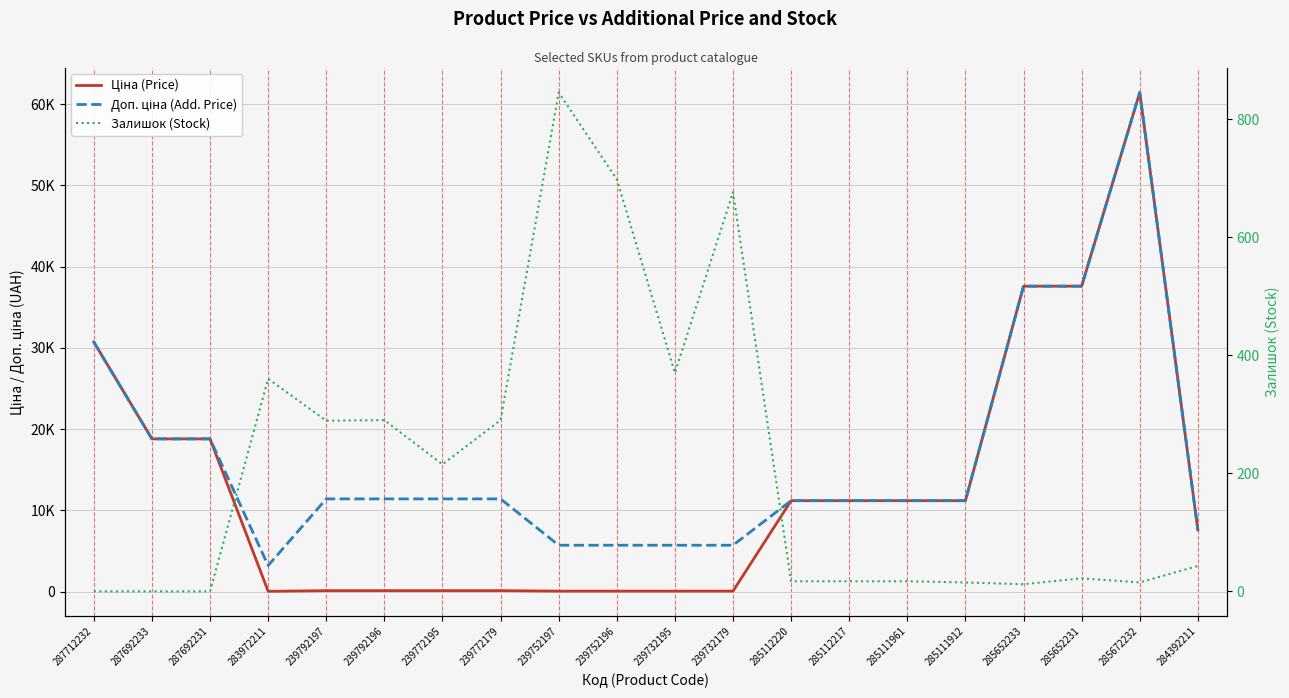

What is the label of the 12th point from the right?

239752197